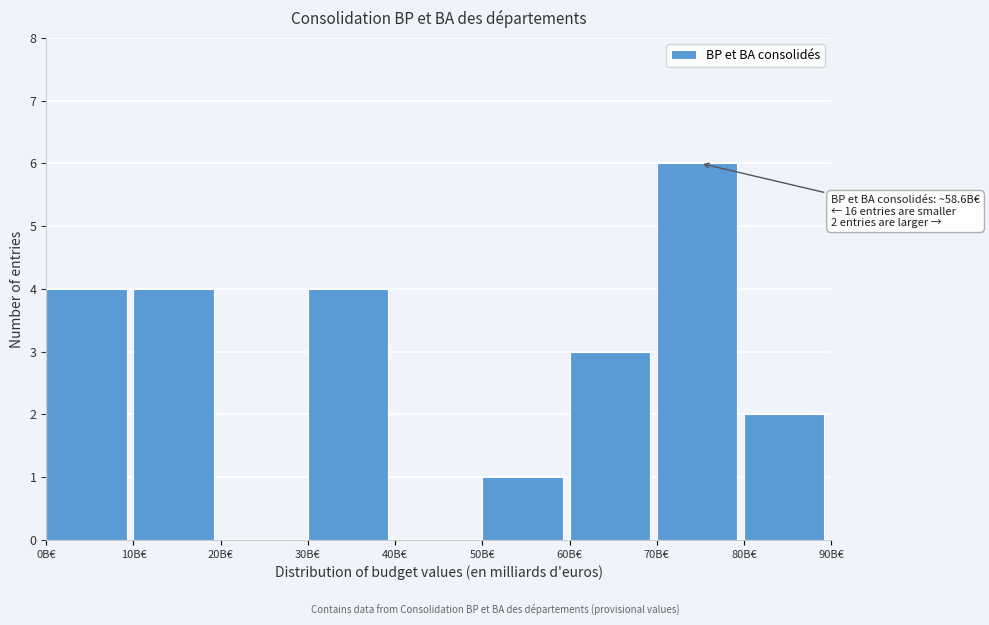

Which range on the x-axis has the tallest bar?

70 to 80